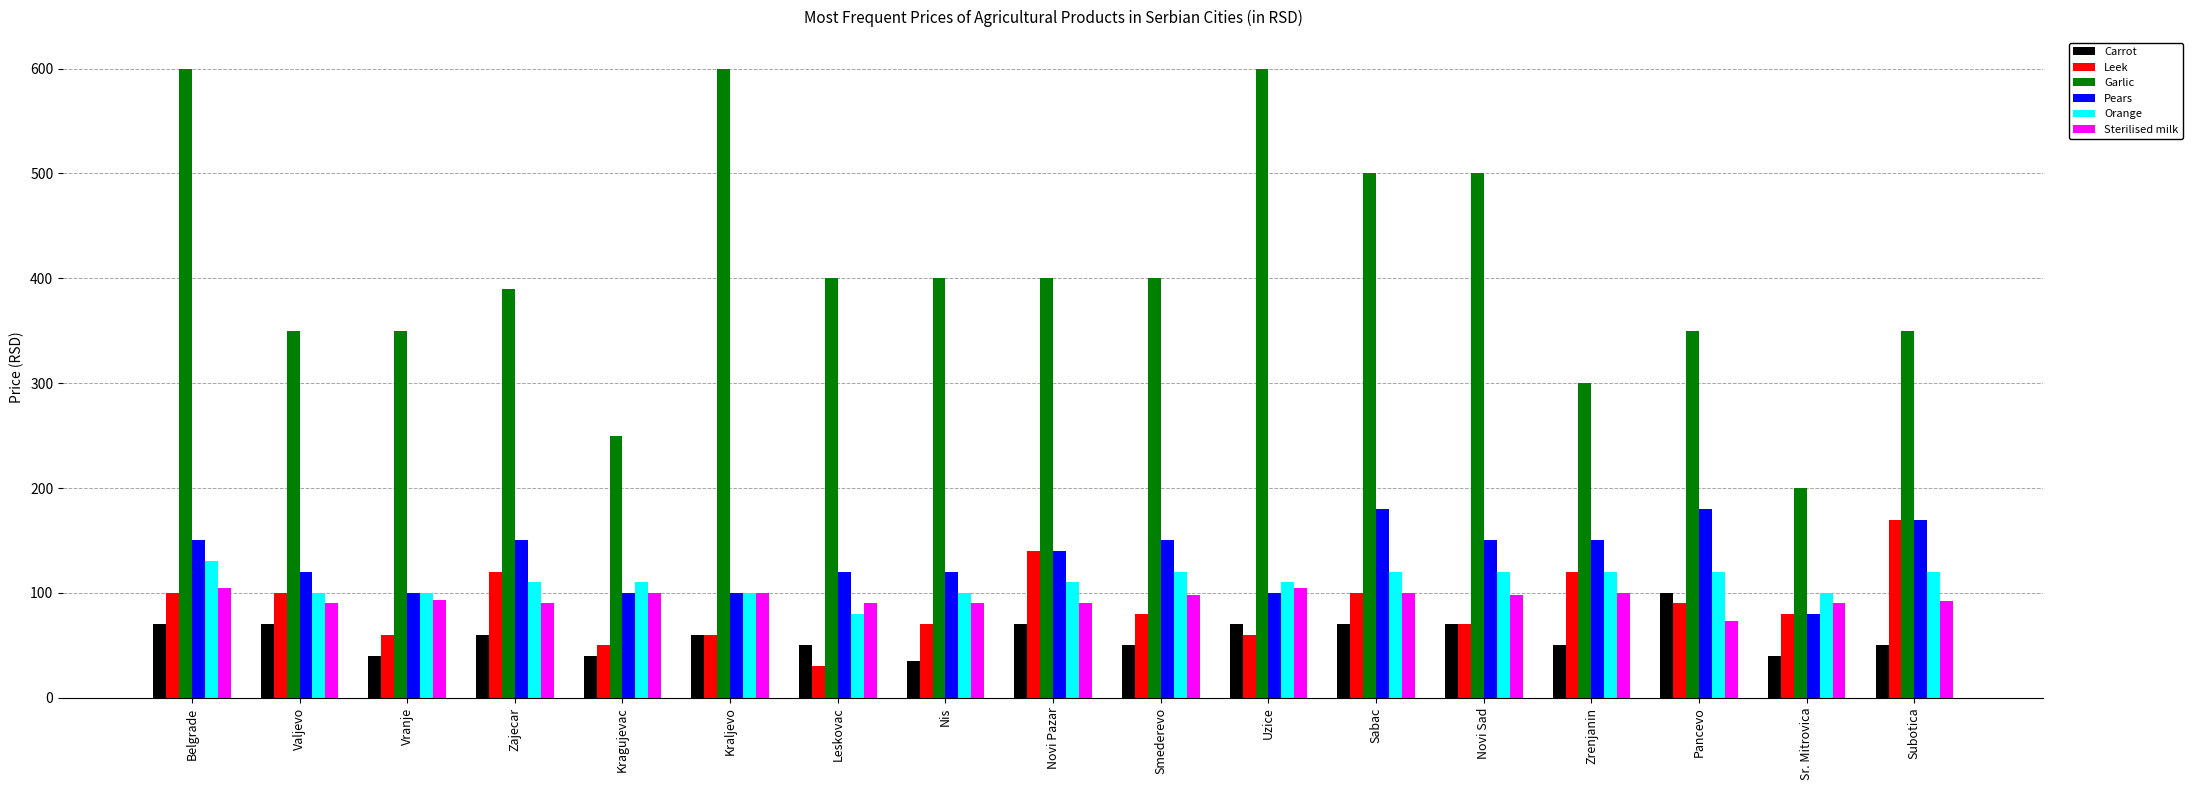

What is the minimum value for Pears?

80.0